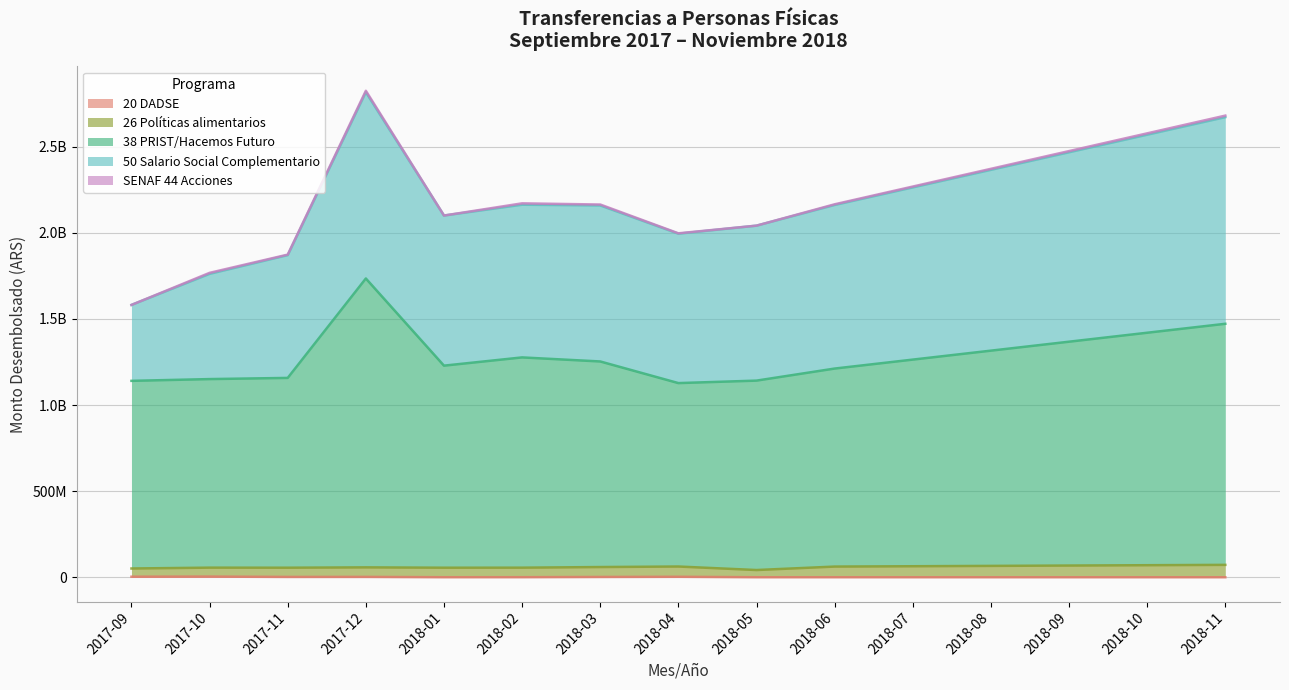

What is the average value of the 20 DADSE series?

1035897.9